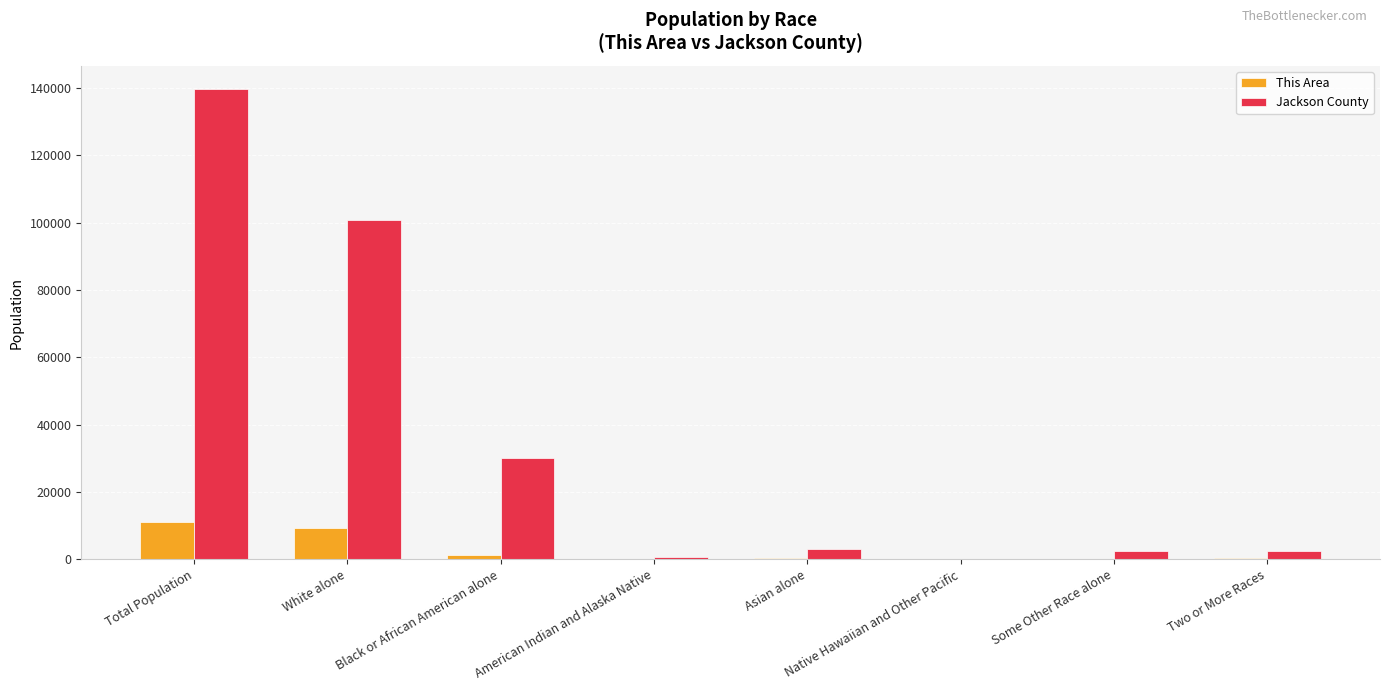

Where does the This Area series first go above 283?

Total Population